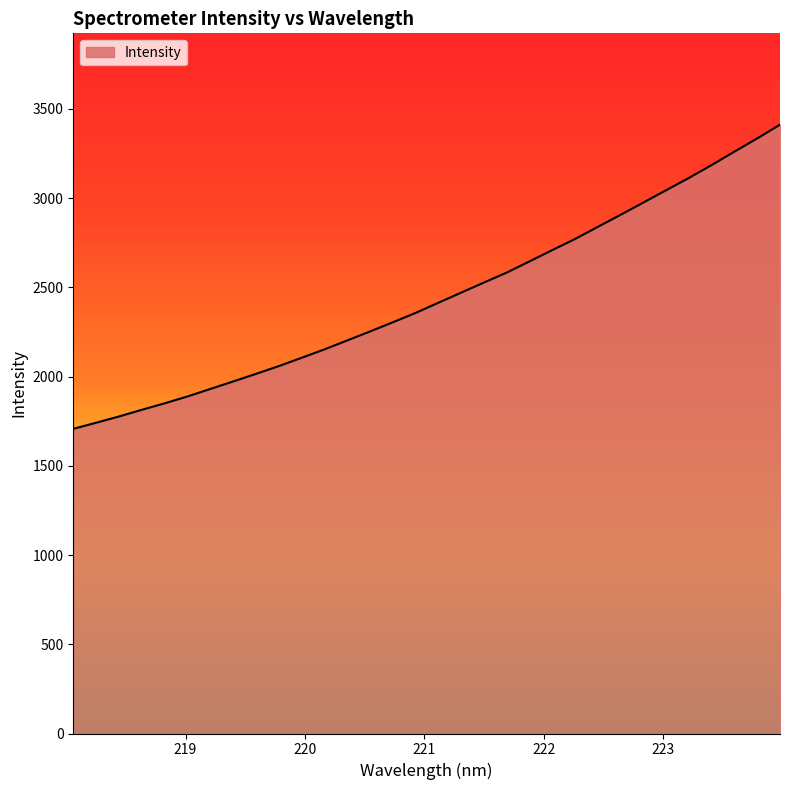

What is the difference between the maximum and minimum values?

1704.6